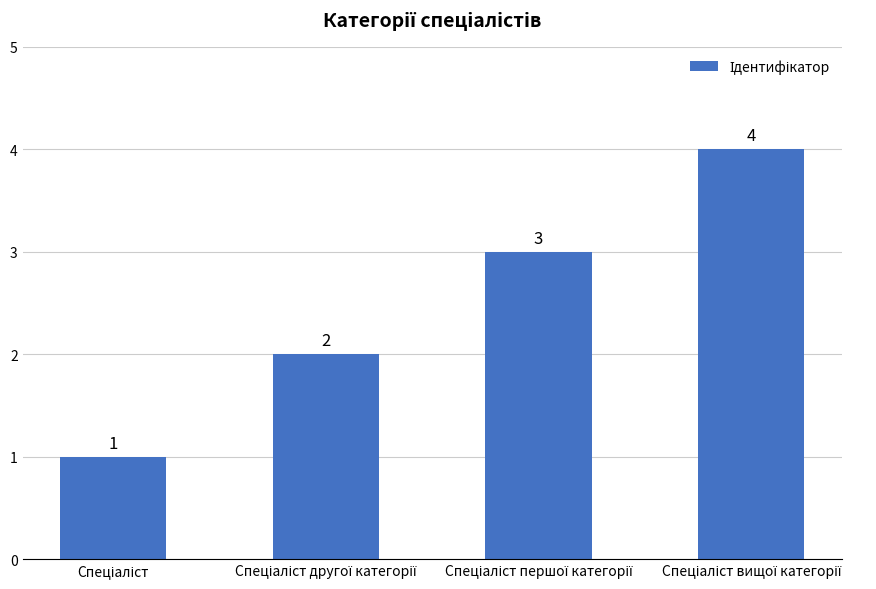

How many values are between 2 and 4?

3